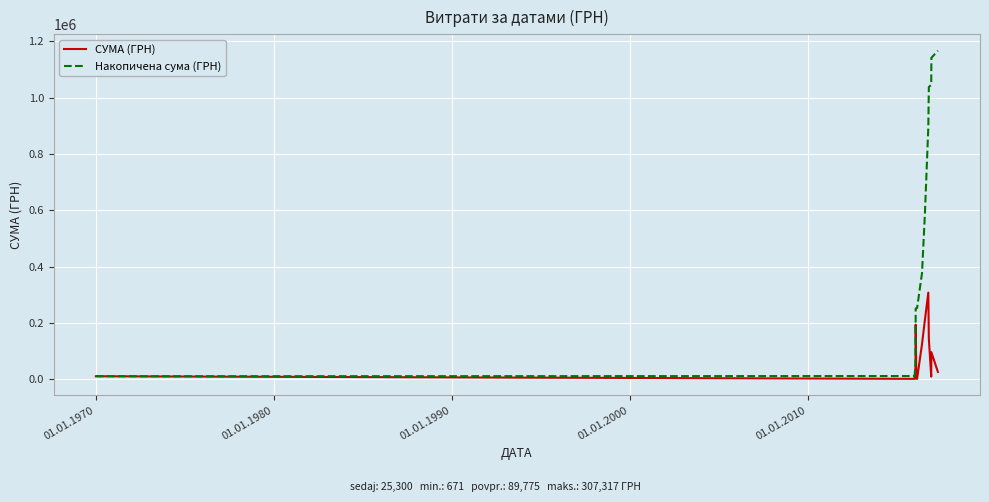

What are all the series names shown in the legend?

СУМА (ГРН), Накопичена сума (ГРН)